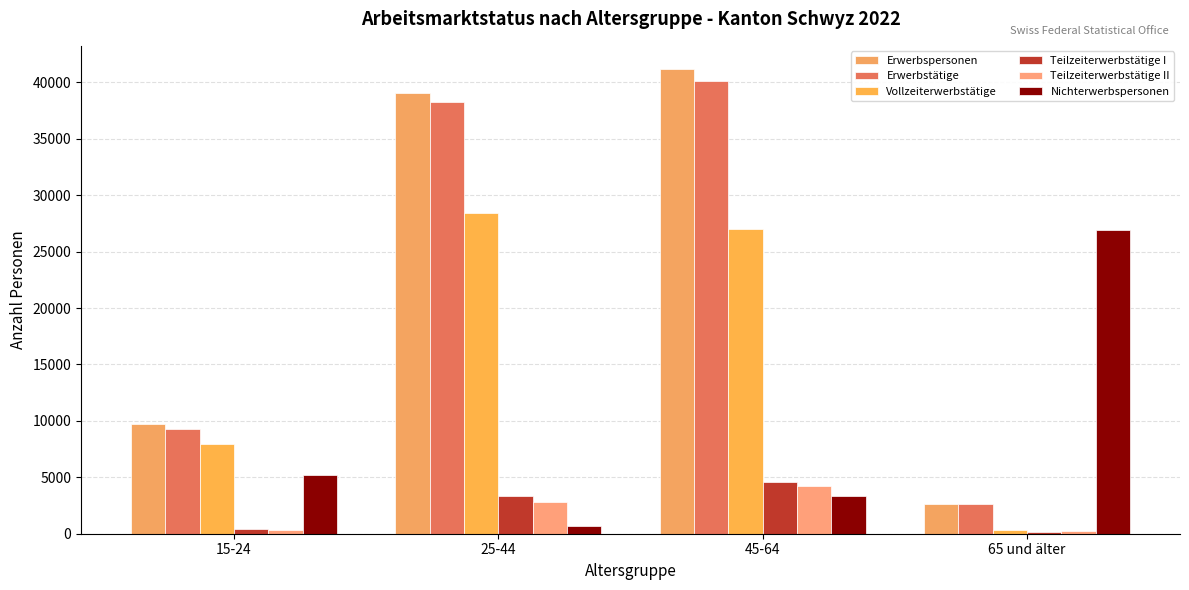

The Erwerbstätige series shows 4609.4 at 65 und älter. True or false?

False